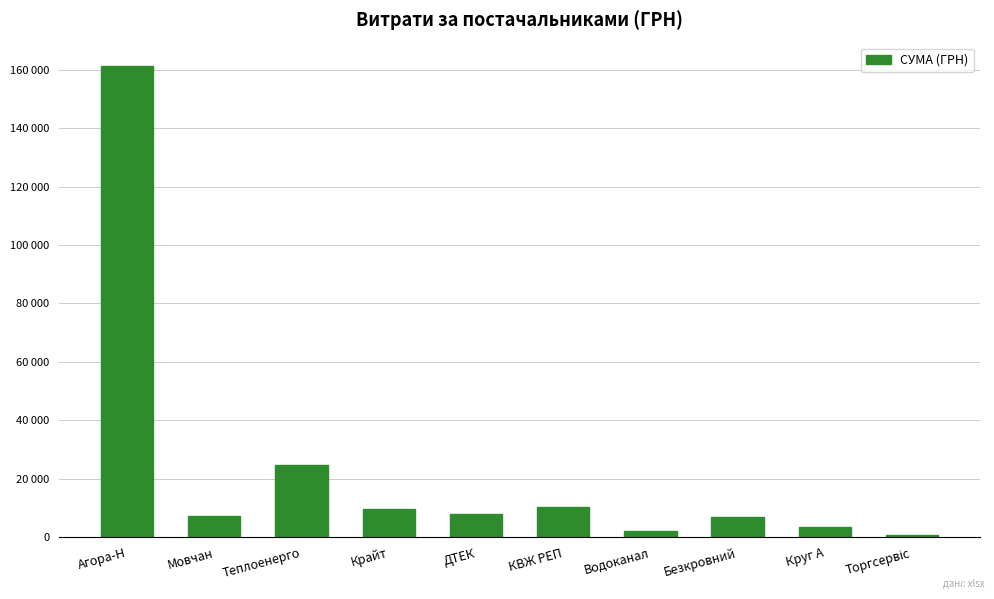

How many data points are above 7747?

4